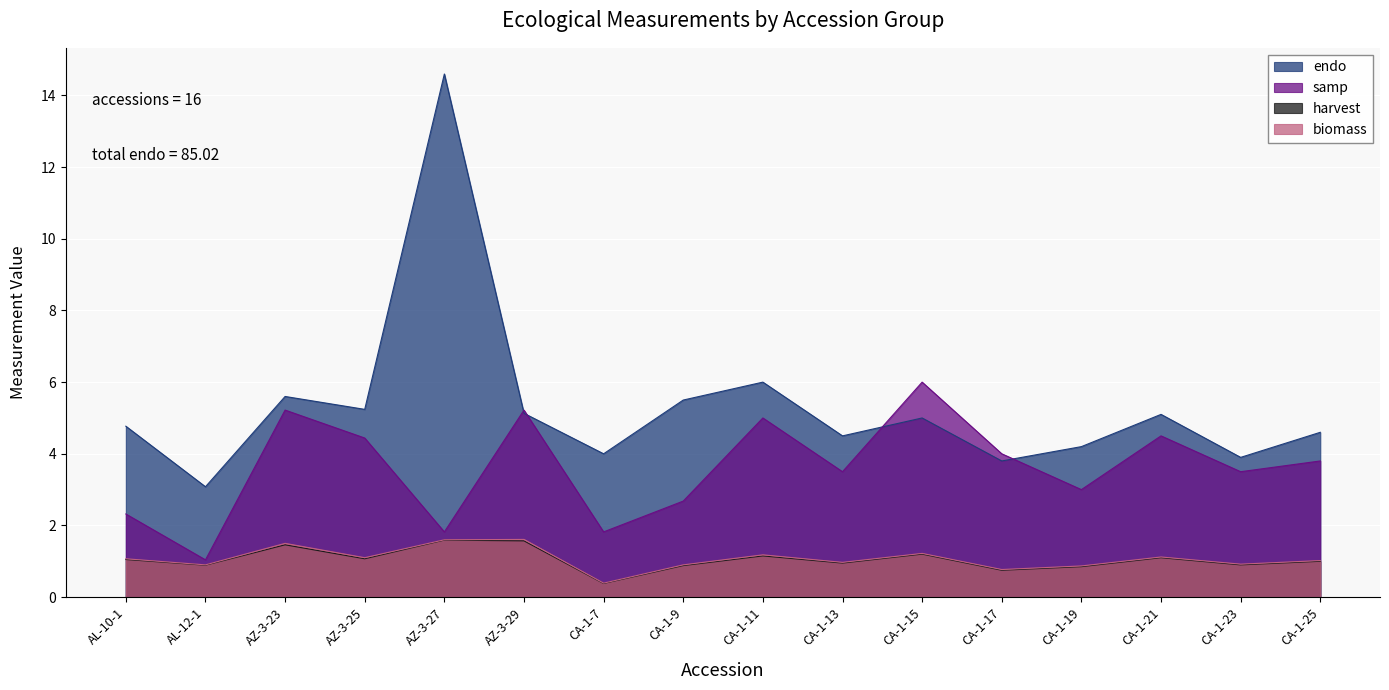

The samp series shows 8.1 at CA-1-15. True or false?

False